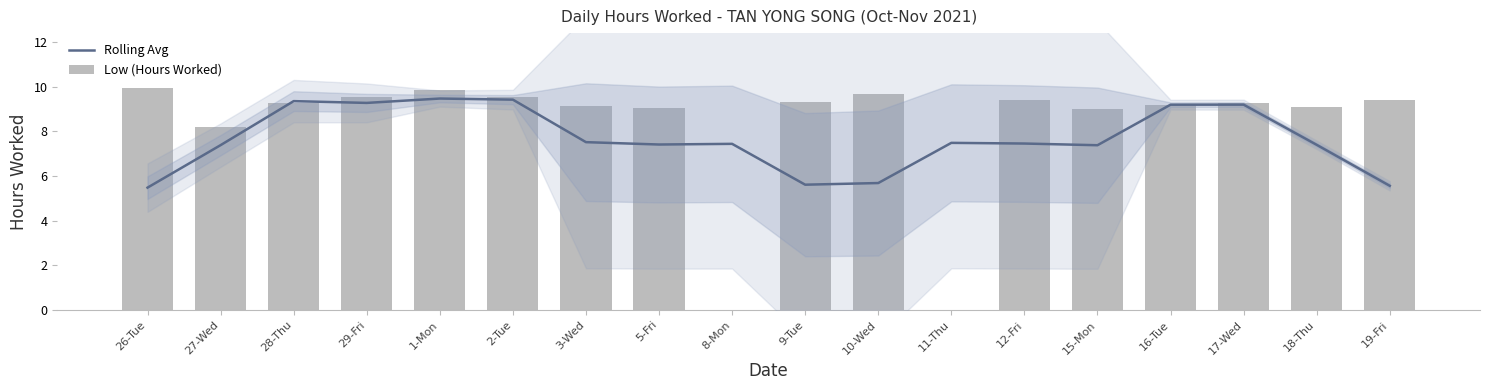

Are the bars horizontal?

No